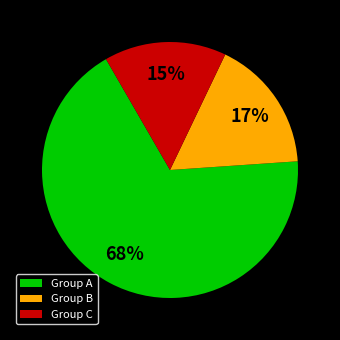

Is the sum of Group A and Group B greater than half?

Yes